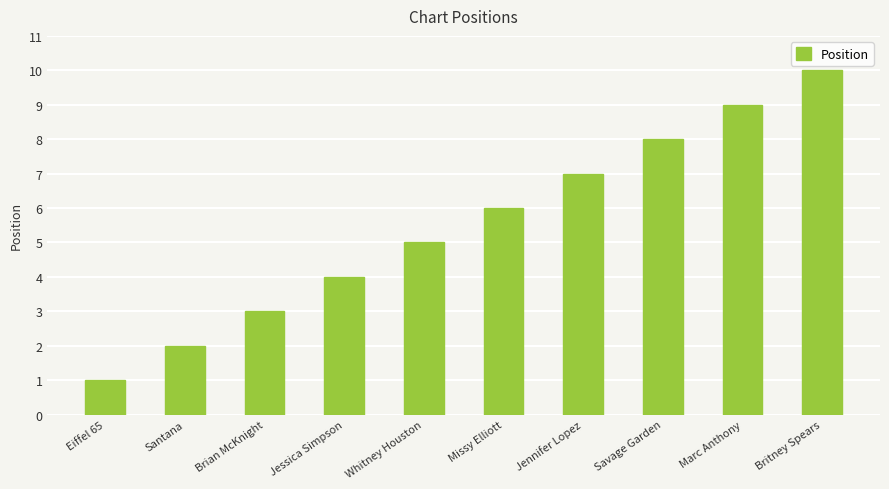

List the labels in order of value, largest first.

Britney Spears, Marc Anthony, Savage Garden, Jennifer Lopez, Missy Elliott, Whitney Houston, Jessica Simpson, Brian McKnight, Santana, Eiffel 65